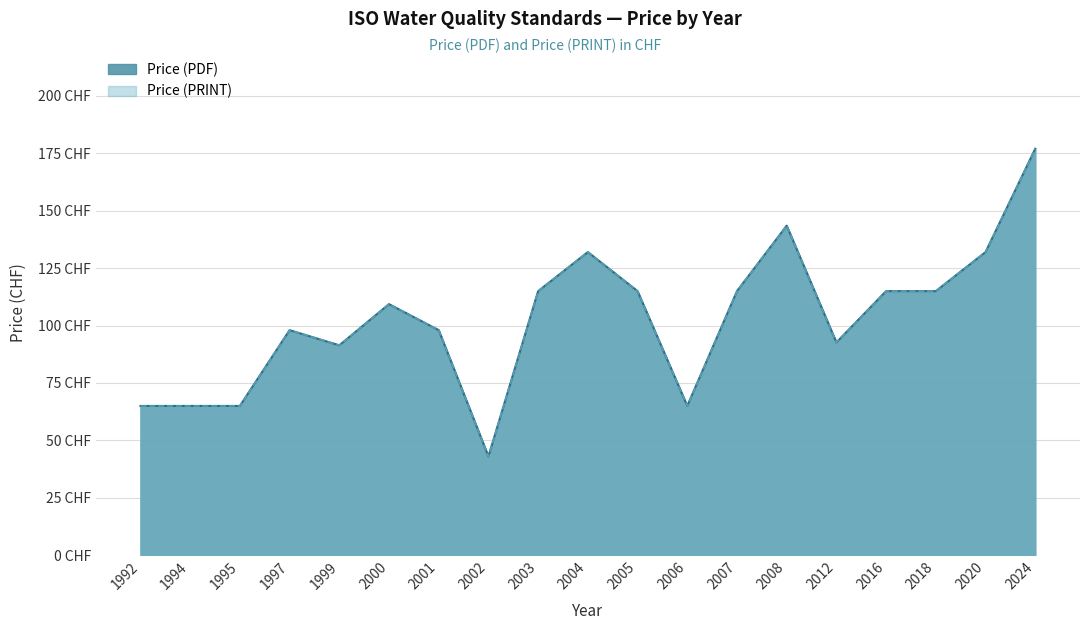

What is the sum of the Price (PDF) values at 2002 and 1992?

108